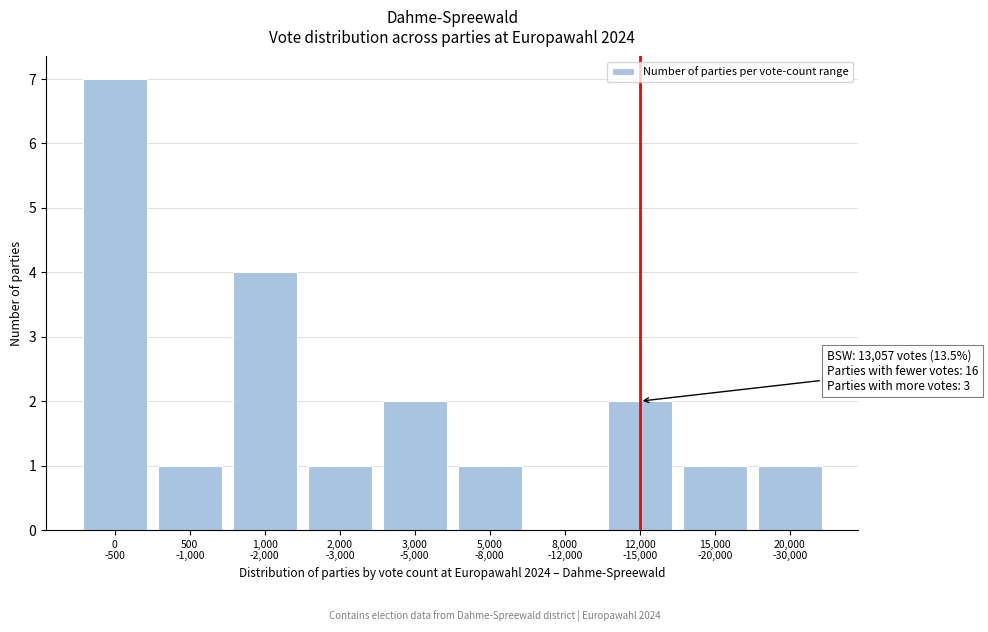

What is the greatest value displayed?

7